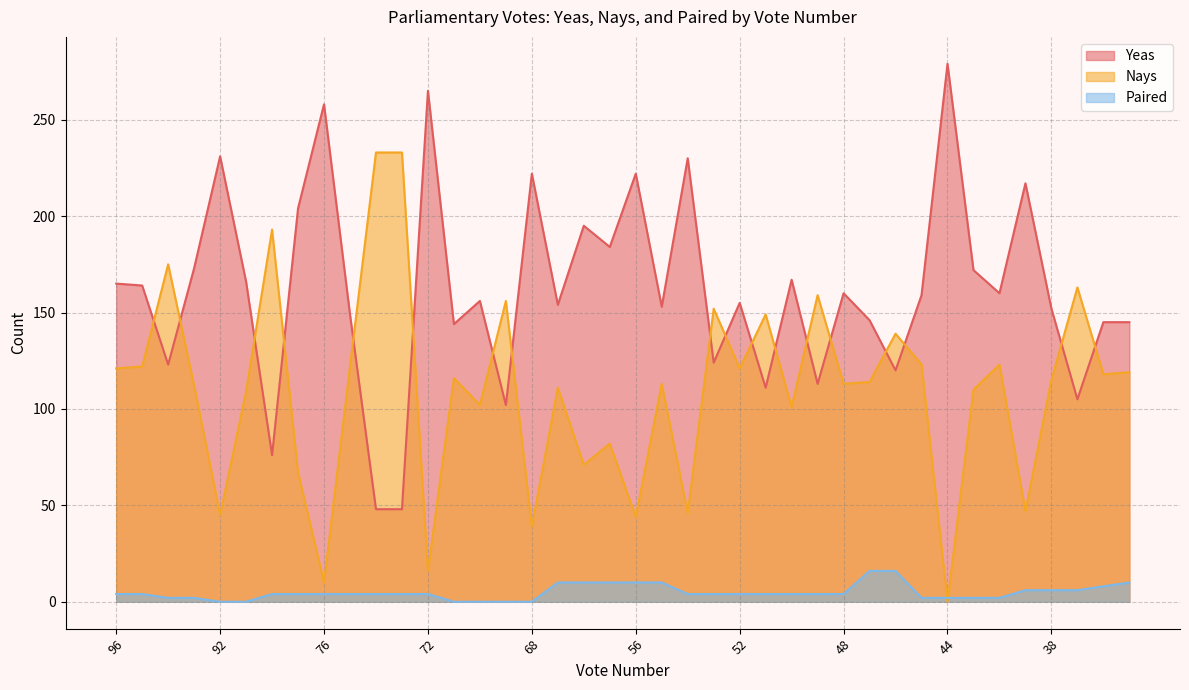

At which label does Nays reach its minimum?

44